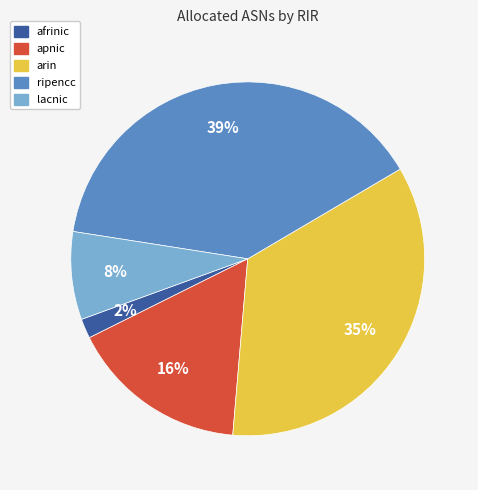

Rank the categories by value from highest to lowest.

ripencc, arin, apnic, lacnic, afrinic